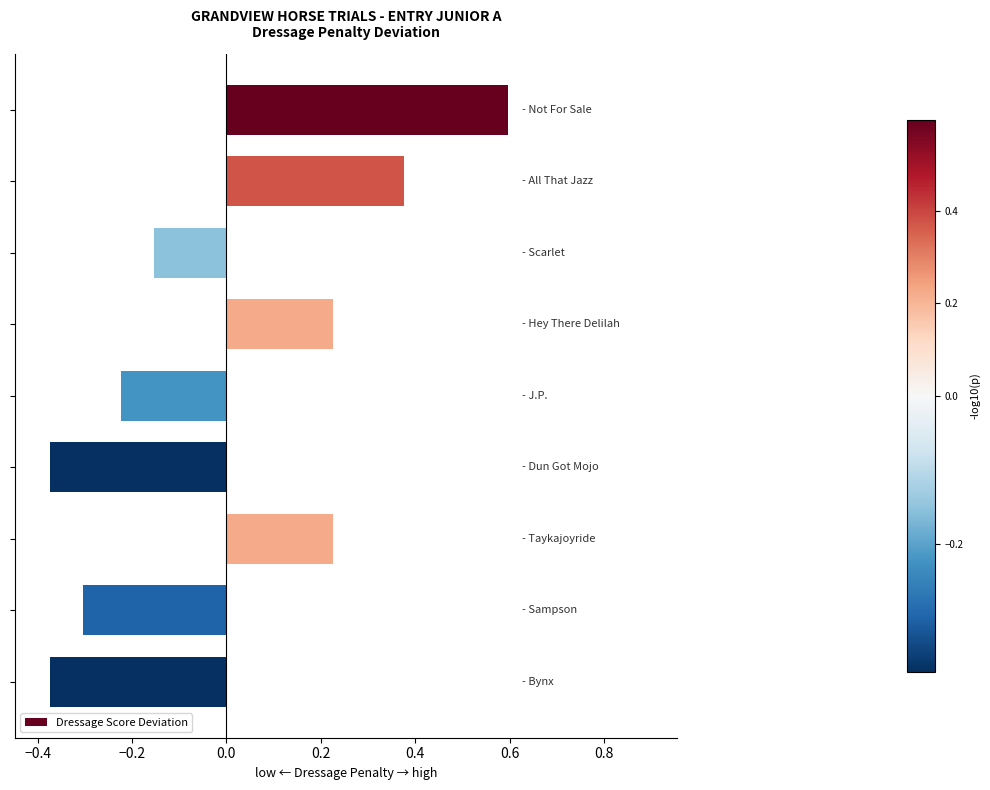

Count the values in the range 0 to 1.

4